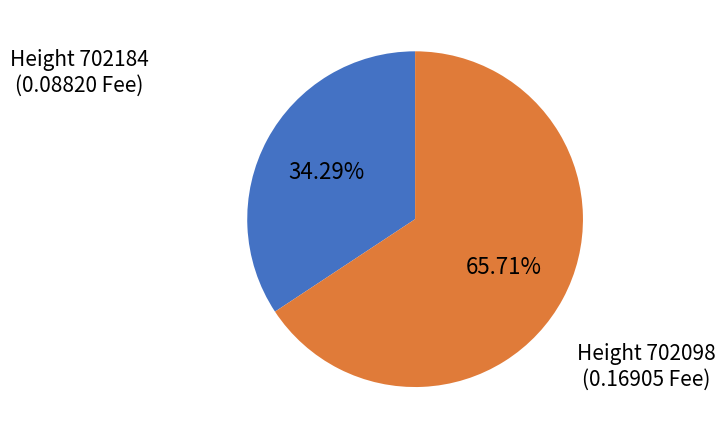

Count the number of slices in the pie.

2